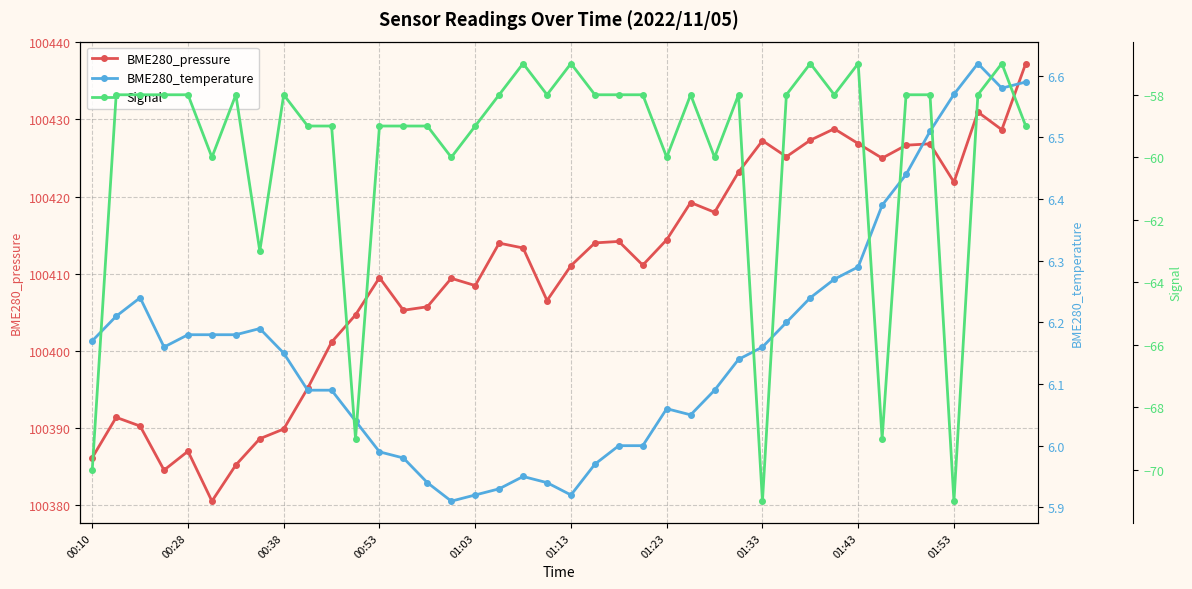

True or false: BME280_pressure has more than 1 points higher than both neighbors.

True